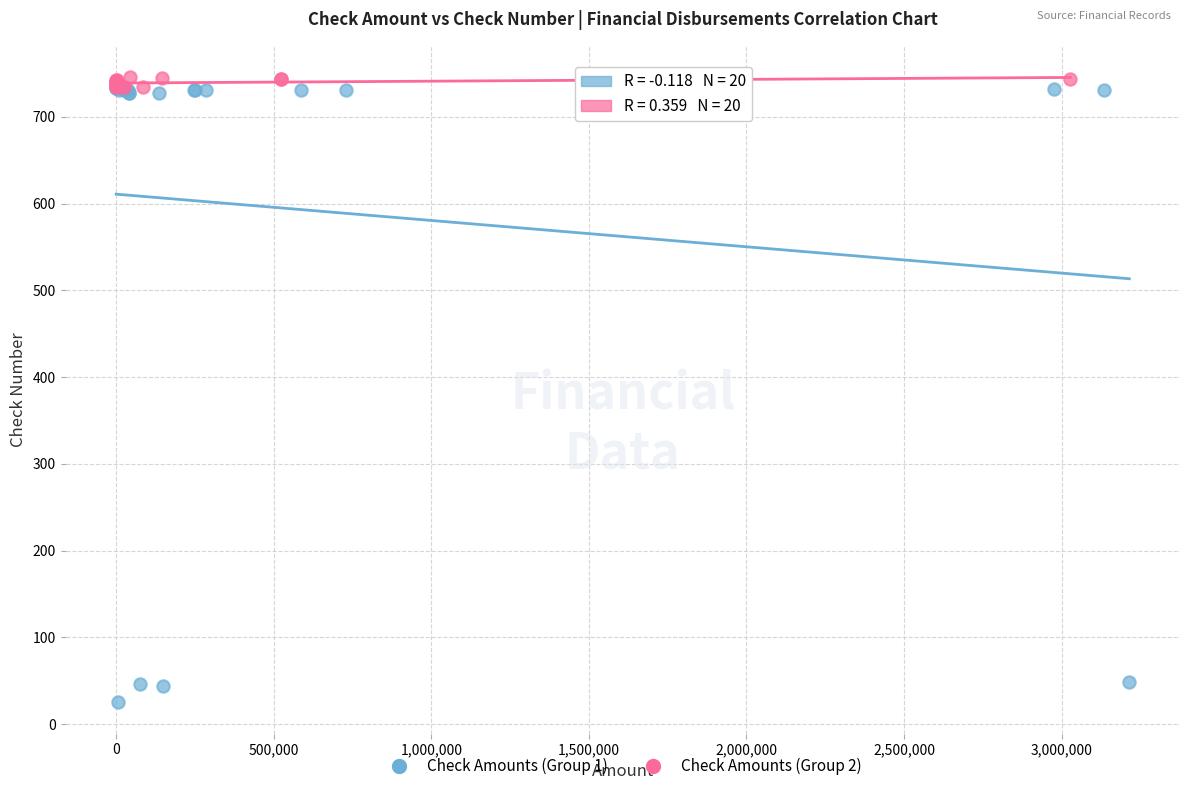

Which series has the largest Y range (max minus min)?

Check Amounts (Group 1)